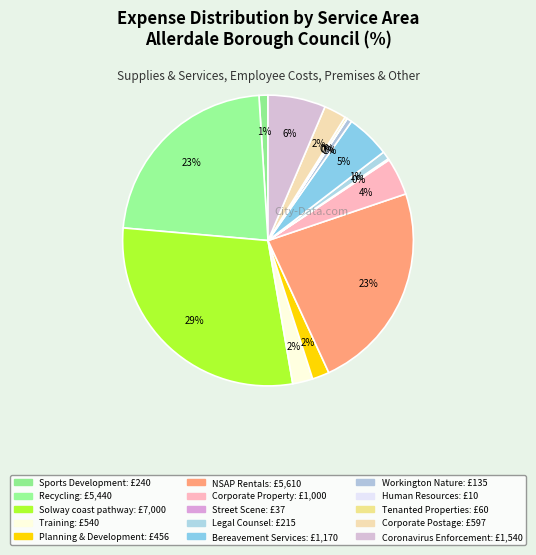

To the nearest percent, what is the difference between the largest and smallest slice percentages?

29%